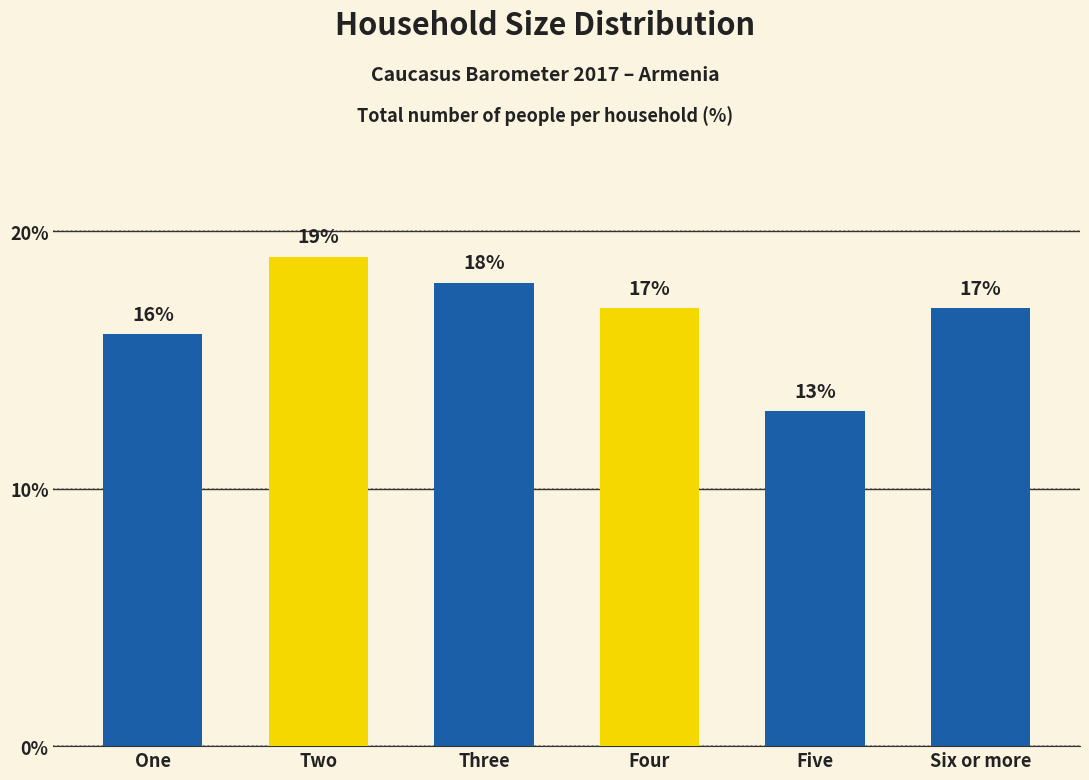

Is it true that the value at Six or more is 22?

False